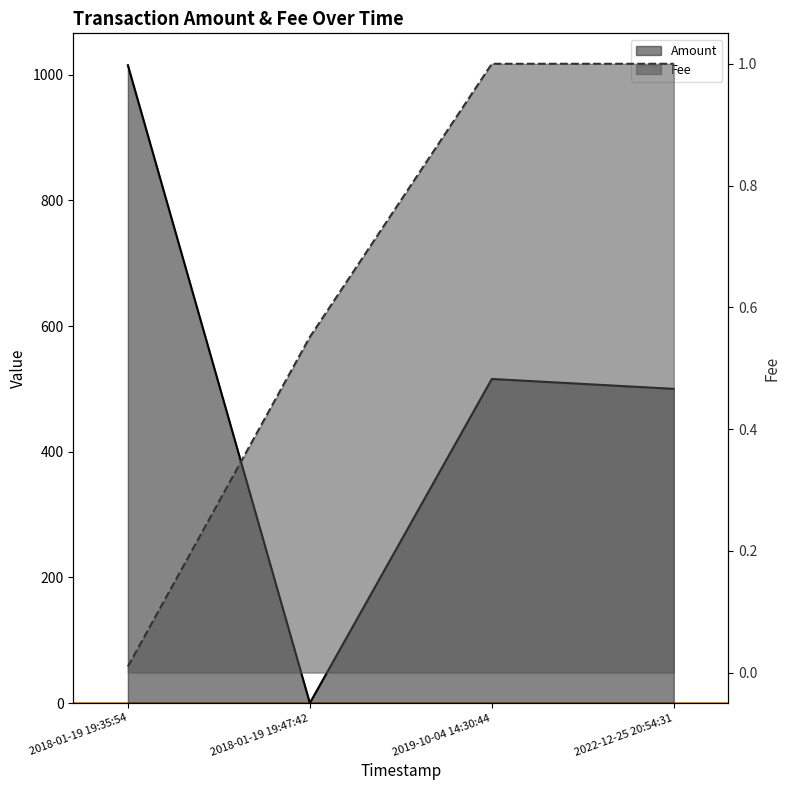

What is the sum of the Fee values at 2019-10-04 14:30:44 and 2018-01-19 19:35:54?

1.0